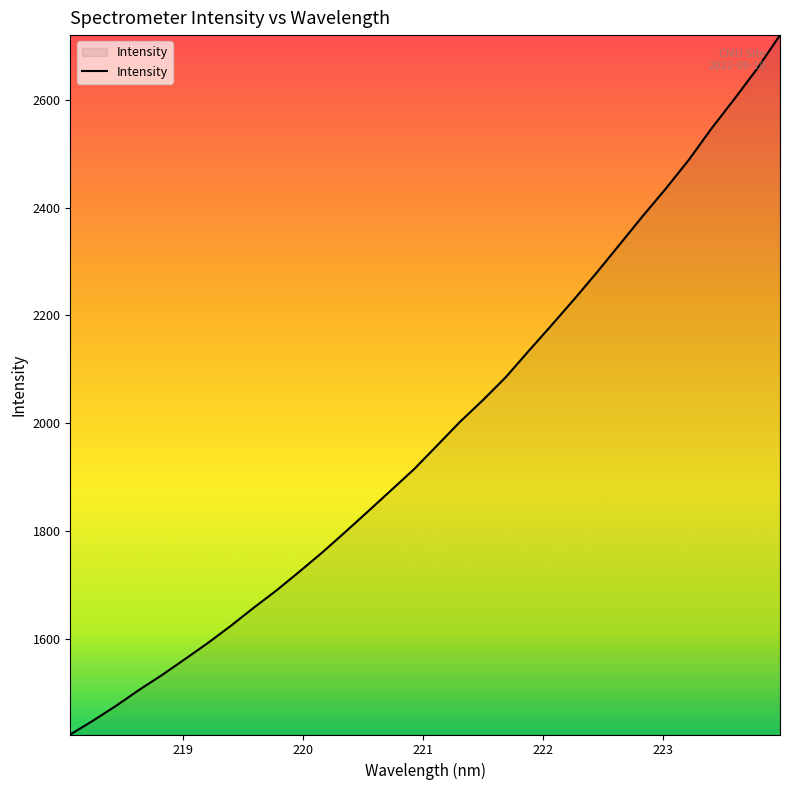

What is the difference between the maximum and minimum values?

1296.6